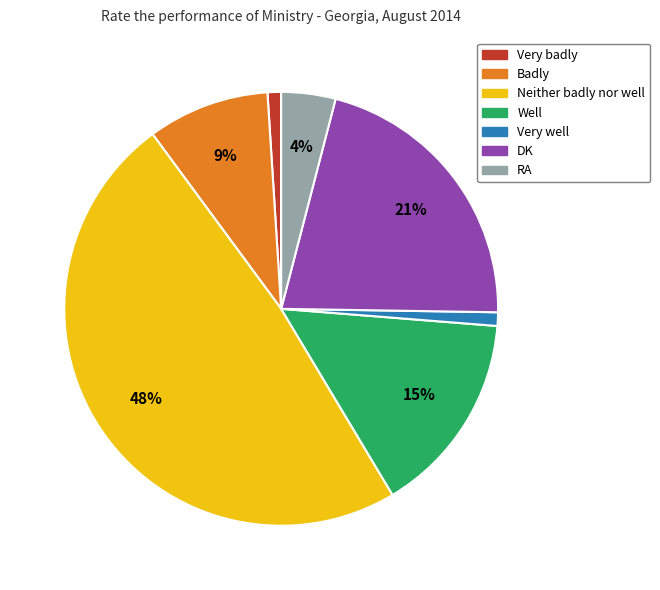

To the nearest percent, what percentage of the pie is Badly?

9%